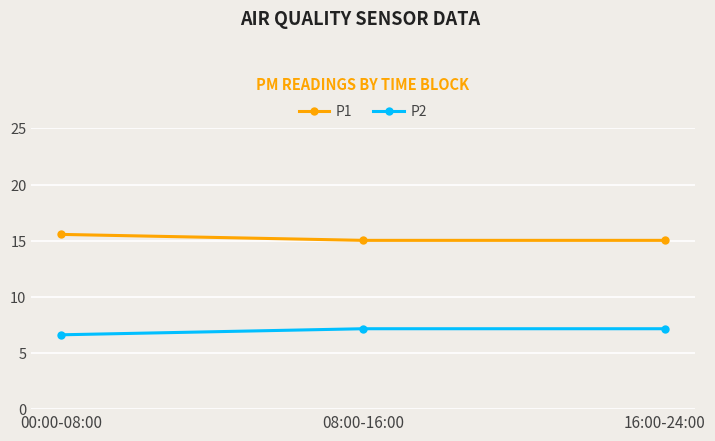

Reading left to right, what are all the values shown in this chart?

P1: 00:00-08:00=15.6	08:00-16:00=15.0	16:00-24:00=15.0
P2: 00:00-08:00=6.6	08:00-16:00=7.2	16:00-24:00=7.2